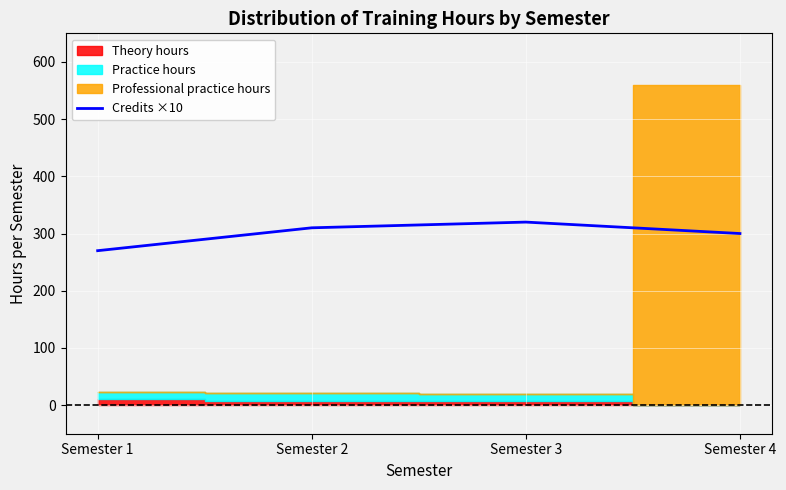

What is the difference between the values at Semester 4 and Semester 1?

30